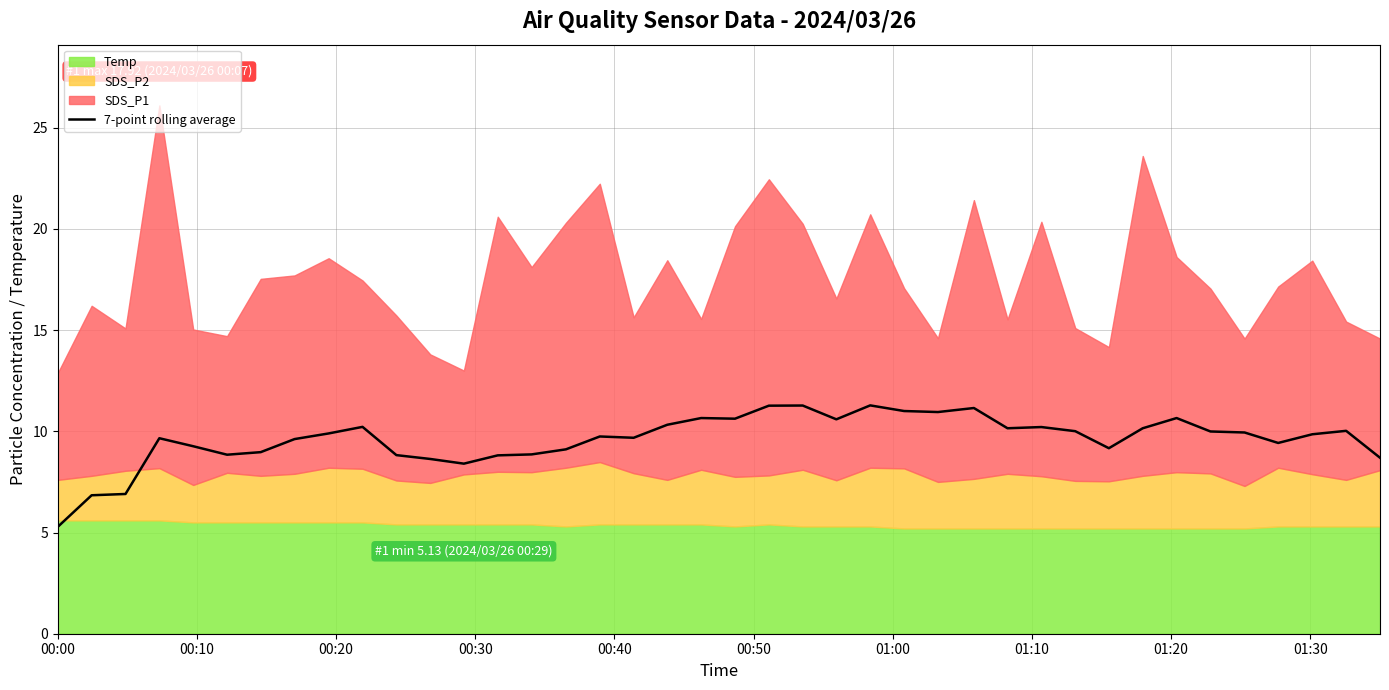

What is the minimum value for 7-point rolling average?

5.3